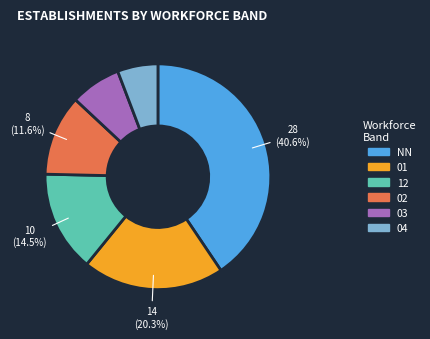

Combined, do 02 and 12 account for over 50%?

No